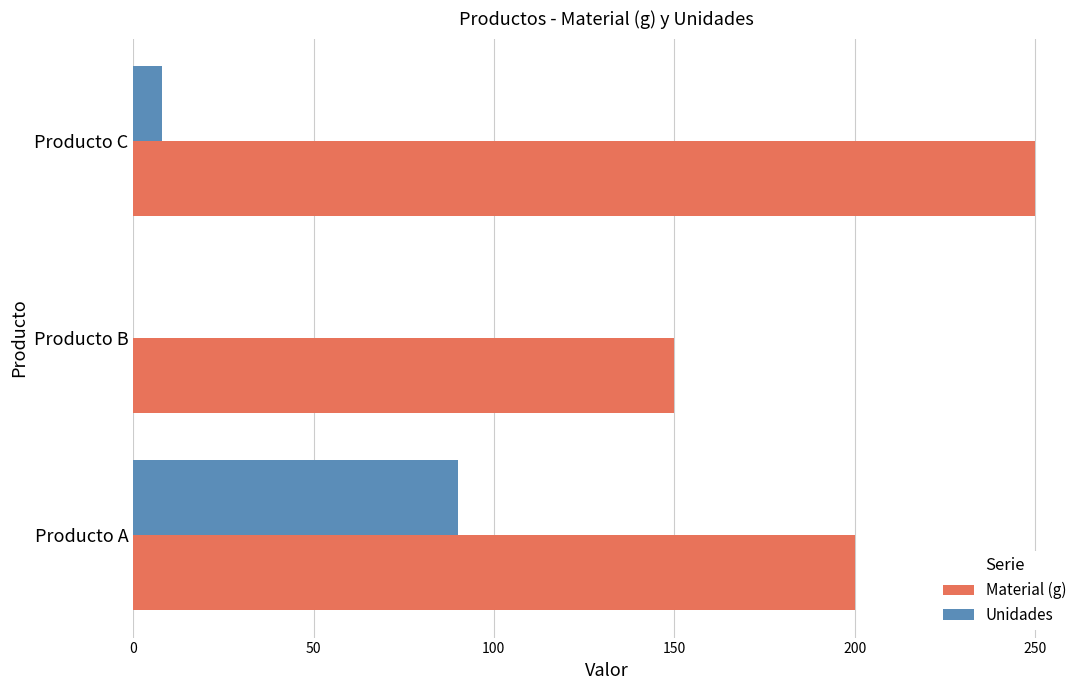

Which series has the largest total across all categories?

Material (g)